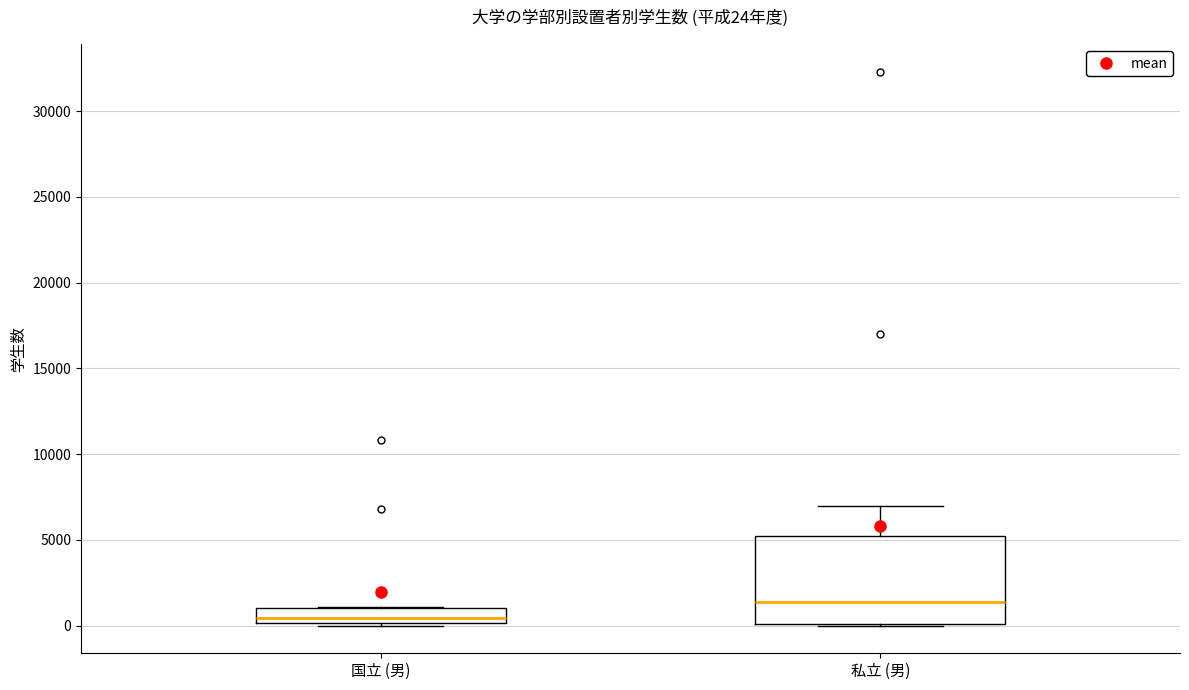

Comparing the boxes themselves (not the whiskers), which one is the tallest?

私立 (男)